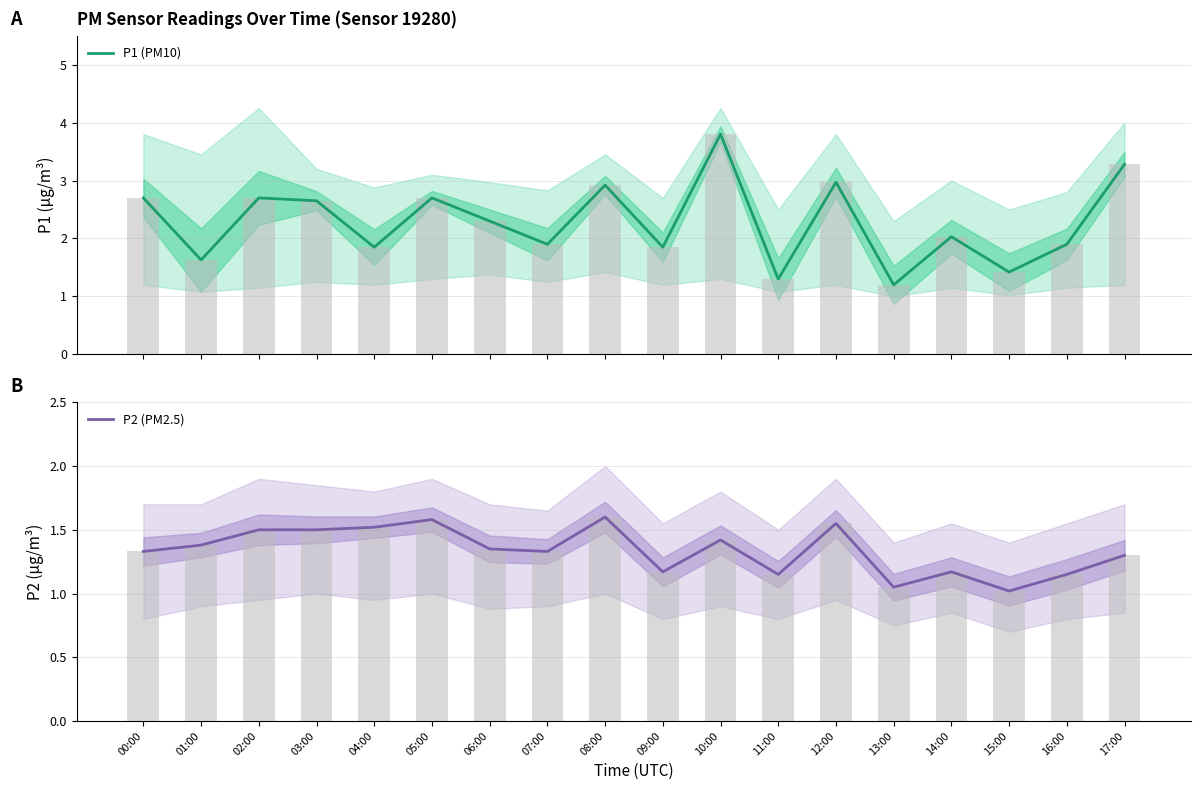

Rank the series at 04:00 from lowest to highest value.

P2 (PM2.5), P1 (PM10)